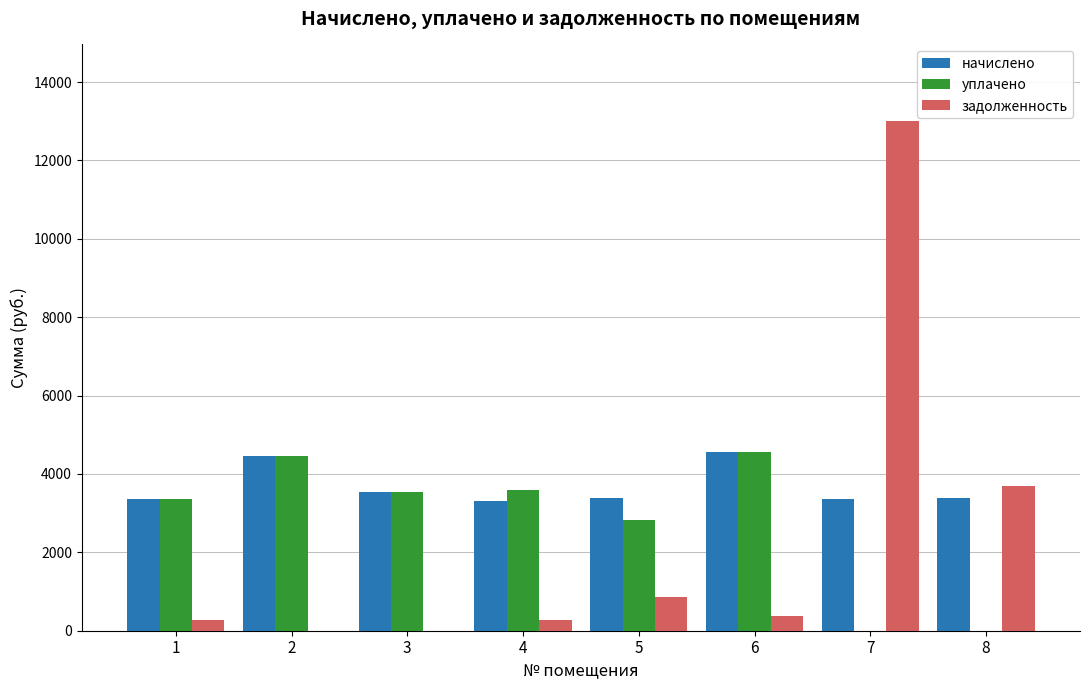

Is the value of уплачено at 6 greater than the value of начислено at 3?

Yes